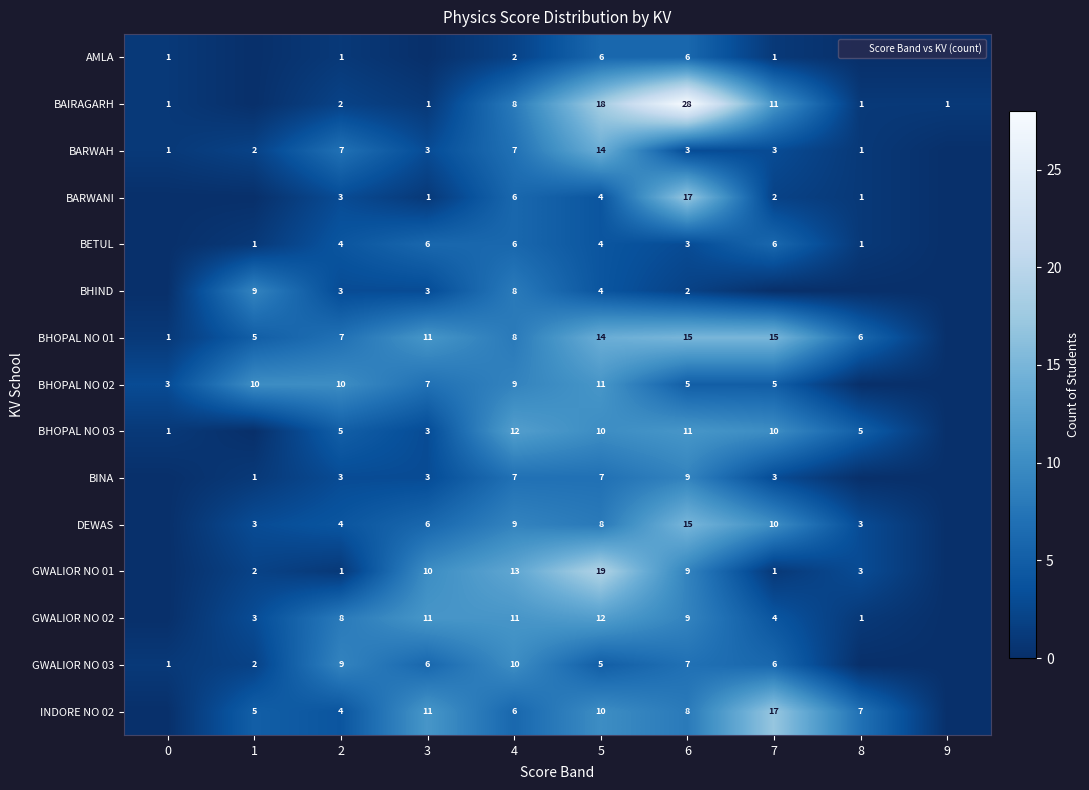

Which category has the highest value across all series?

6